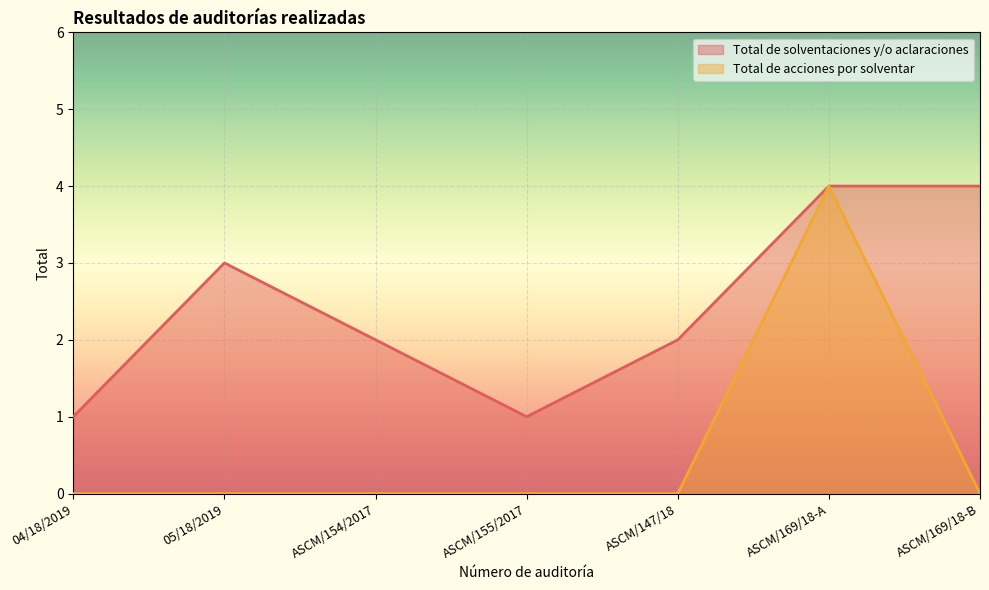

Which series has the widest spread of values?

Total de acciones por solventar